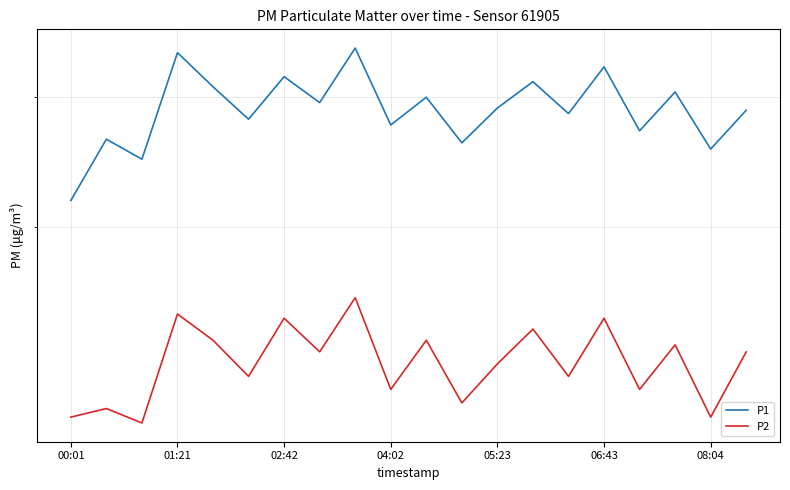

How many interior local peaks does the P1 series have?

8